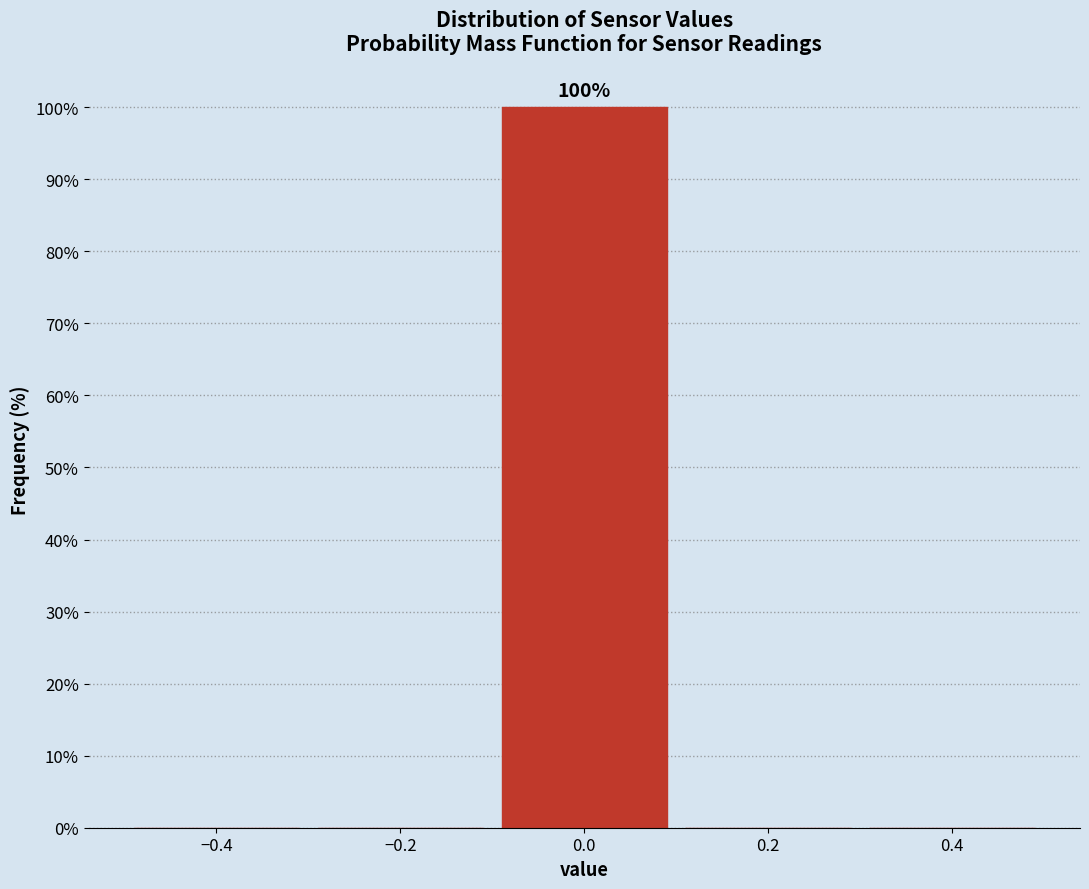

Which range on the x-axis has the tallest bar?

-0.1 to 0.1